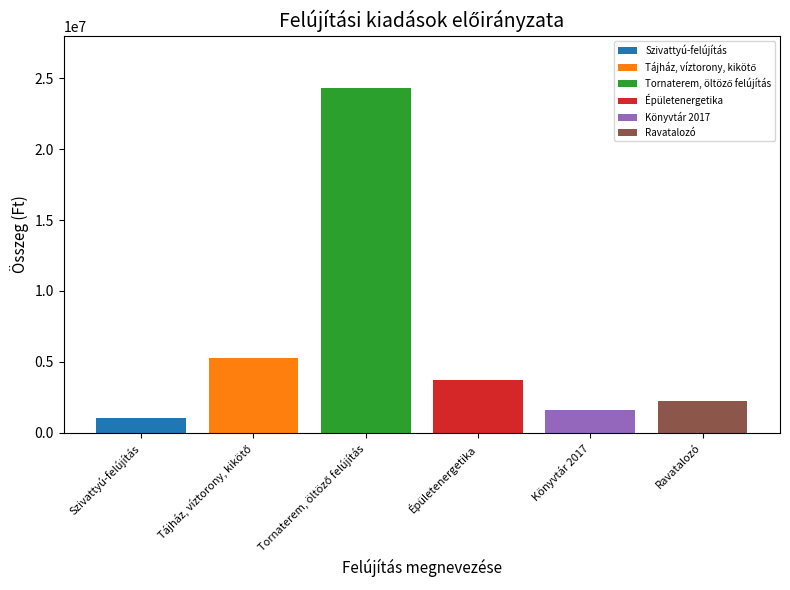

What is the lowest value of the Ravatalozó series?

2263000